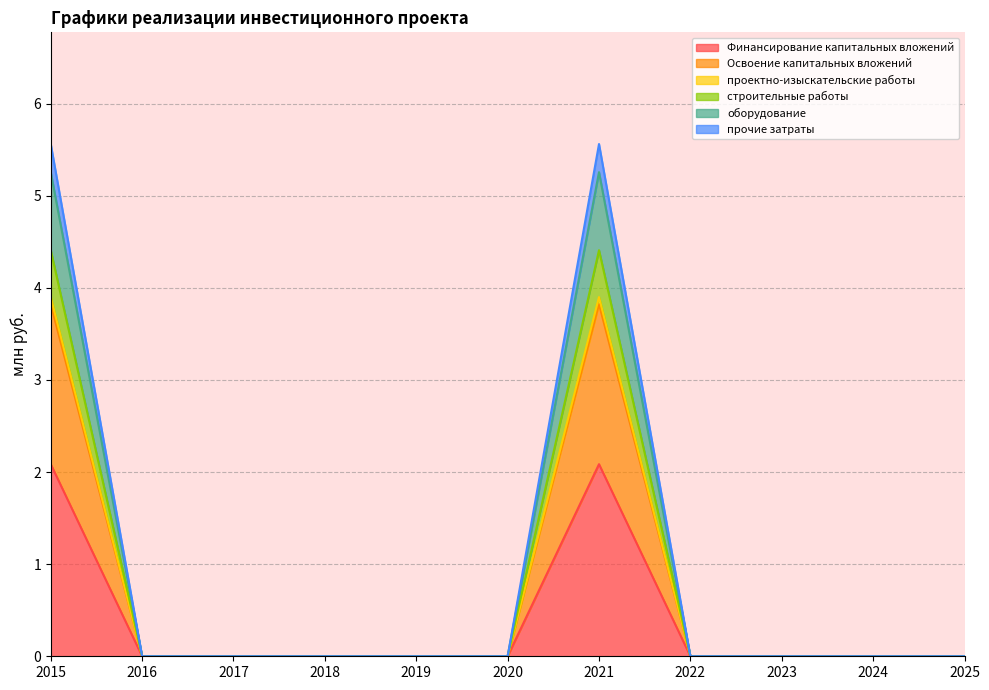

What is the highest value of the Финансирование капитальных вложений series?

2.1